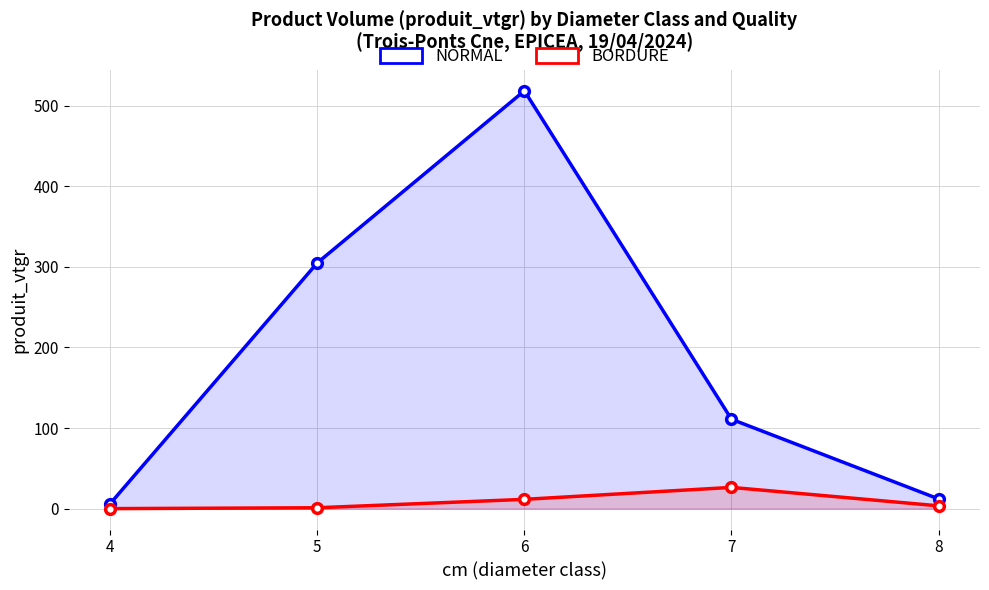

Where does the BORDURE series first go above 3?

6